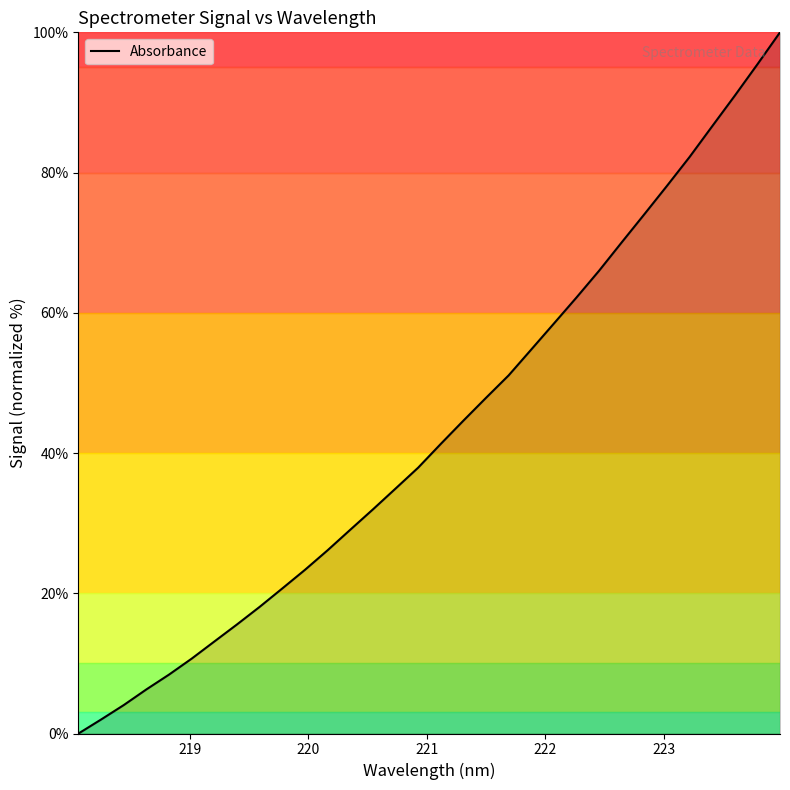

What is the maximum value shown in the chart?

100.0